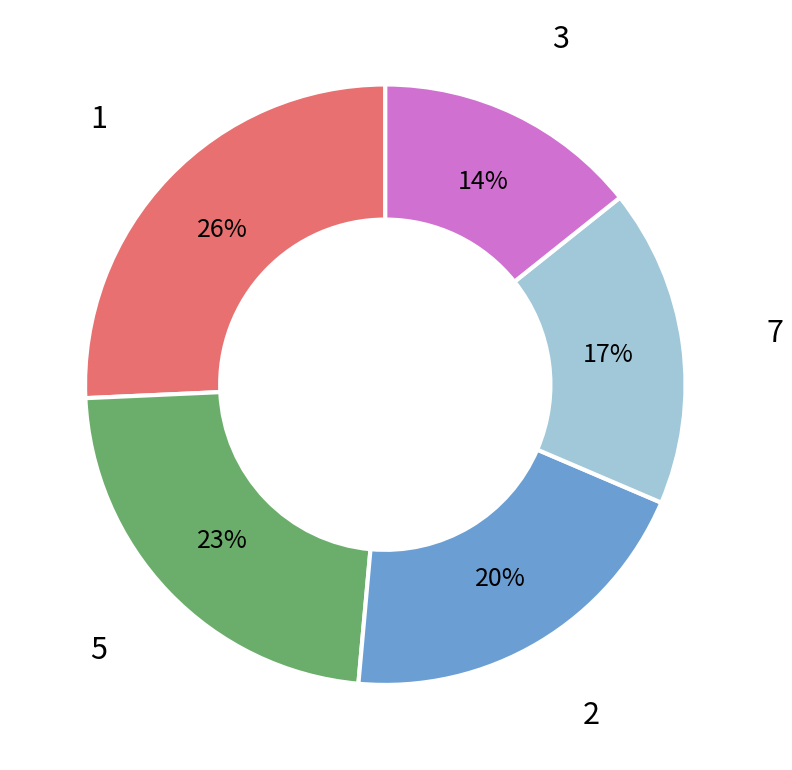

Combined, do 2 and 1 account for over 50%?

No